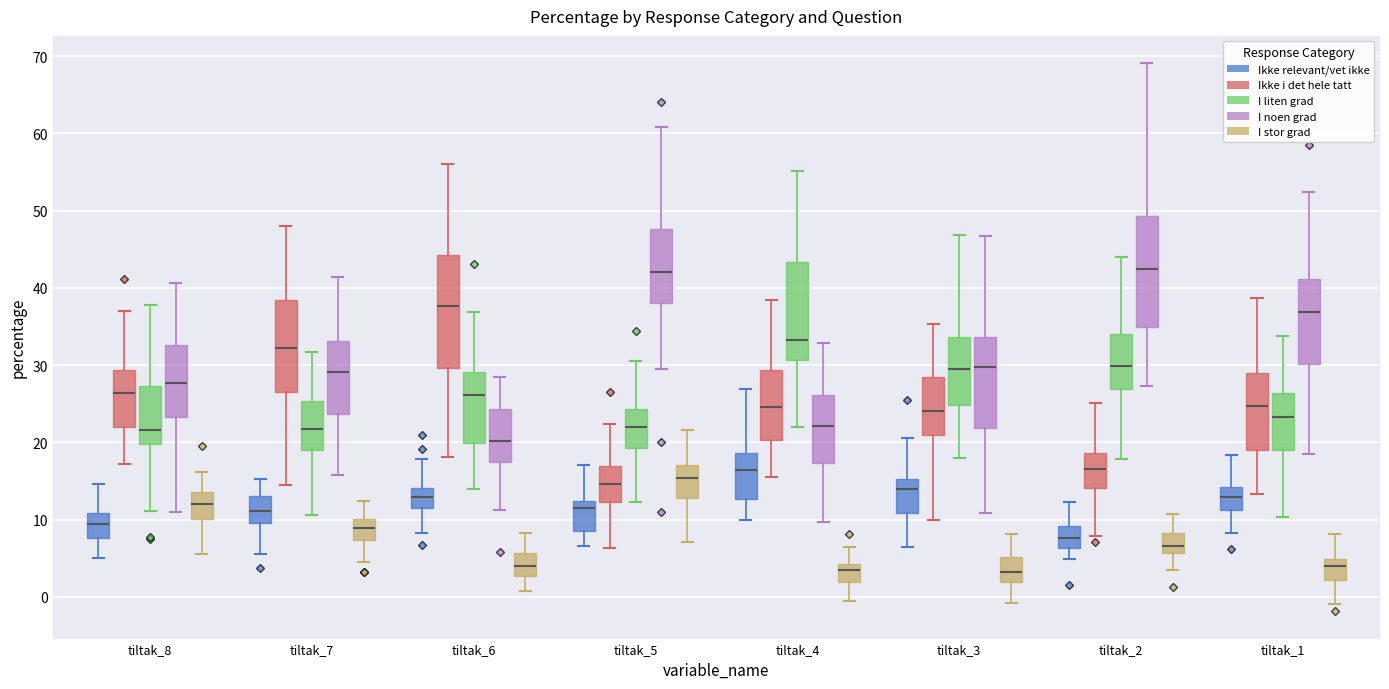

Reading left to right, transcribe this box plot: for each box, give where its median line is, the range the box spans, and where its two whiskers end, as read against the y-axis. The values are not printed on the chart, so give them approximately, as read against the axis.

tiltak_8 (Ikke relevant/vet ikke): median 9, box 8 to 11, whiskers 5 to 15
tiltak_8 (Ikke i det hele tatt): median 26, box 22 to 29, whiskers 17 to 37
tiltak_8 (I liten grad): median 22, box 20 to 27, whiskers 11 to 38
tiltak_8 (I noen grad): median 28, box 23 to 33, whiskers 11 to 41
tiltak_8 (I stor grad): median 12, box 10 to 14, whiskers 6 to 16
tiltak_7 (Ikke relevant/vet ikke): median 11, box 10 to 13, whiskers 6 to 15
tiltak_7 (Ikke i det hele tatt): median 32, box 26 to 38, whiskers 15 to 48
tiltak_7 (I liten grad): median 22, box 19 to 25, whiskers 11 to 32
tiltak_7 (I noen grad): median 29, box 24 to 33, whiskers 16 to 41
tiltak_7 (I stor grad): median 9, box 7 to 10, whiskers 5 to 12
tiltak_6 (Ikke relevant/vet ikke): median 13, box 12 to 14, whiskers 8 to 18
tiltak_6 (Ikke i det hele tatt): median 38, box 30 to 44, whiskers 18 to 56
tiltak_6 (I liten grad): median 26, box 20 to 29, whiskers 14 to 37
tiltak_6 (I noen grad): median 20, box 17 to 24, whiskers 11 to 28
tiltak_6 (I stor grad): median 4, box 3 to 6, whiskers 1 to 8
tiltak_5 (Ikke relevant/vet ikke): median 12 (just below the box's upper edge), box 8 to 12, whiskers 7 to 17
tiltak_5 (Ikke i det hele tatt): median 15, box 12 to 17, whiskers 6 to 22
tiltak_5 (I liten grad): median 22, box 19 to 24, whiskers 12 to 31
tiltak_5 (I noen grad): median 42, box 38 to 48, whiskers 29 to 61
tiltak_5 (I stor grad): median 15, box 13 to 17, whiskers 7 to 22
tiltak_4 (Ikke relevant/vet ikke): median 16, box 13 to 19, whiskers 10 to 27
tiltak_4 (Ikke i det hele tatt): median 25, box 20 to 29, whiskers 16 to 38
tiltak_4 (I liten grad): median 33, box 31 to 43, whiskers 22 to 55
tiltak_4 (I noen grad): median 22, box 17 to 26, whiskers 10 to 33
tiltak_4 (I stor grad): median 4 (just below the box's upper edge), box 2 to 4, whiskers -1 to 6
tiltak_3 (Ikke relevant/vet ikke): median 14, box 11 to 15, whiskers 6 to 21
tiltak_3 (Ikke i det hele tatt): median 24, box 21 to 28, whiskers 10 to 35
tiltak_3 (I liten grad): median 30, box 25 to 34, whiskers 18 to 47
tiltak_3 (I noen grad): median 30, box 22 to 34, whiskers 11 to 47
tiltak_3 (I stor grad): median 3, box 2 to 5, whiskers -1 to 8
tiltak_2 (Ikke relevant/vet ikke): median 8, box 6 to 9, whiskers 5 to 12
tiltak_2 (Ikke i det hele tatt): median 17, box 14 to 19, whiskers 8 to 25
tiltak_2 (I liten grad): median 30, box 27 to 34, whiskers 18 to 44
tiltak_2 (I noen grad): median 42, box 35 to 49, whiskers 27 to 69
tiltak_2 (I stor grad): median 7, box 6 to 8, whiskers 3 to 11
tiltak_1 (Ikke relevant/vet ikke): median 13, box 11 to 14, whiskers 8 to 18
tiltak_1 (Ikke i det hele tatt): median 25, box 19 to 29, whiskers 13 to 39
tiltak_1 (I liten grad): median 23, box 19 to 26, whiskers 10 to 34
tiltak_1 (I noen grad): median 37, box 30 to 41, whiskers 19 to 52
tiltak_1 (I stor grad): median 4, box 2 to 5, whiskers -1 to 8